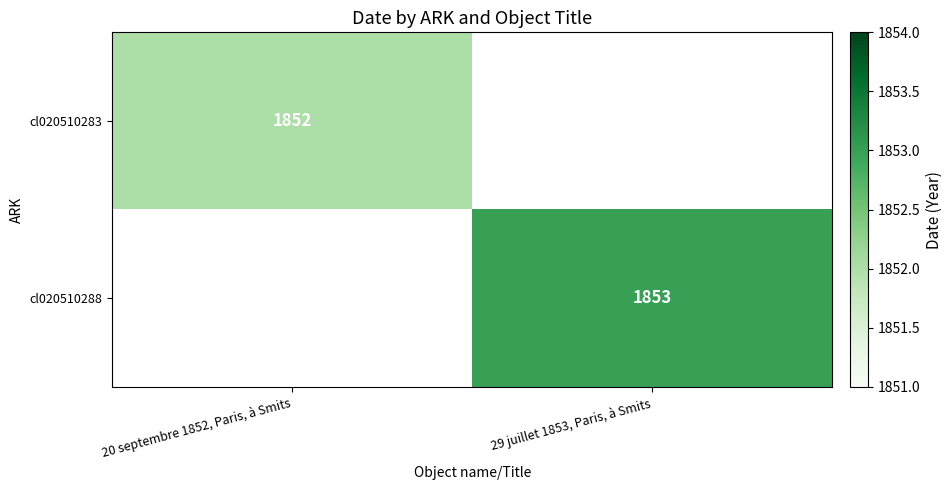

The cl020510283 series shows 3097 at 20 septembre 1852, Paris, à Smits. True or false?

False